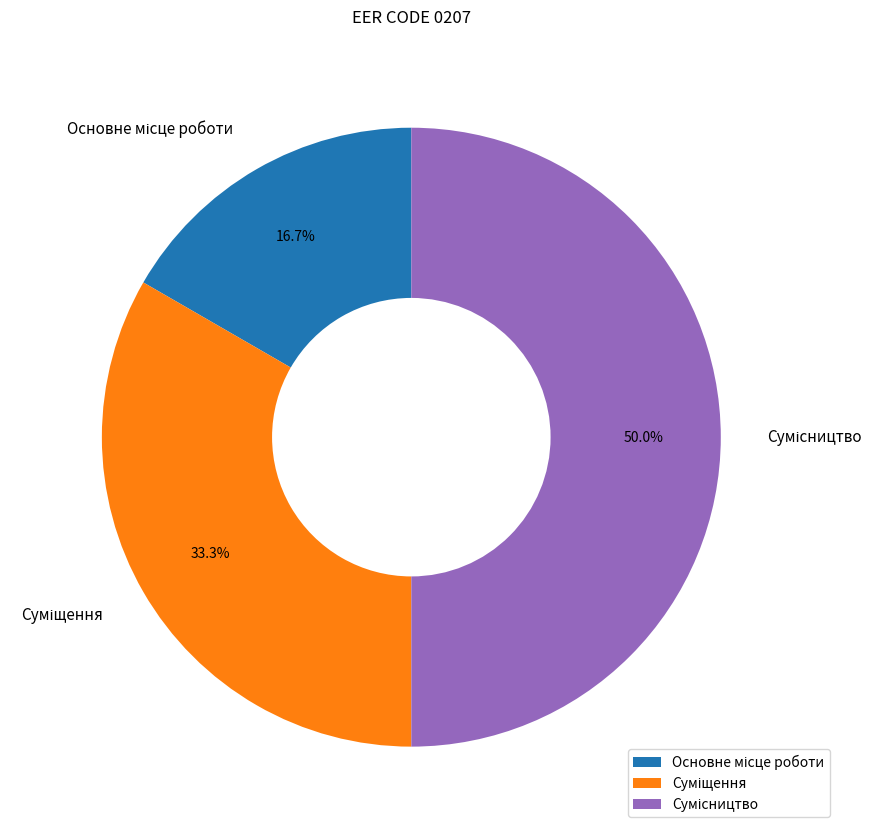

To the nearest percent, what portion does Основне місце роботи represent?

17%